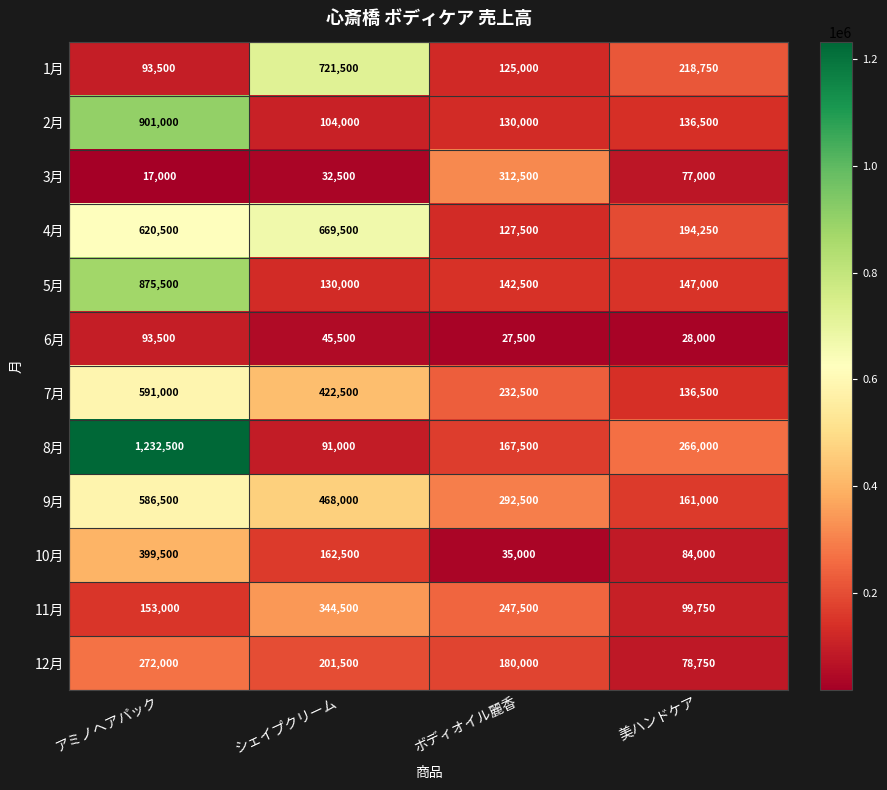

At which category is the sum across all series the highest?

アミノヘアパック